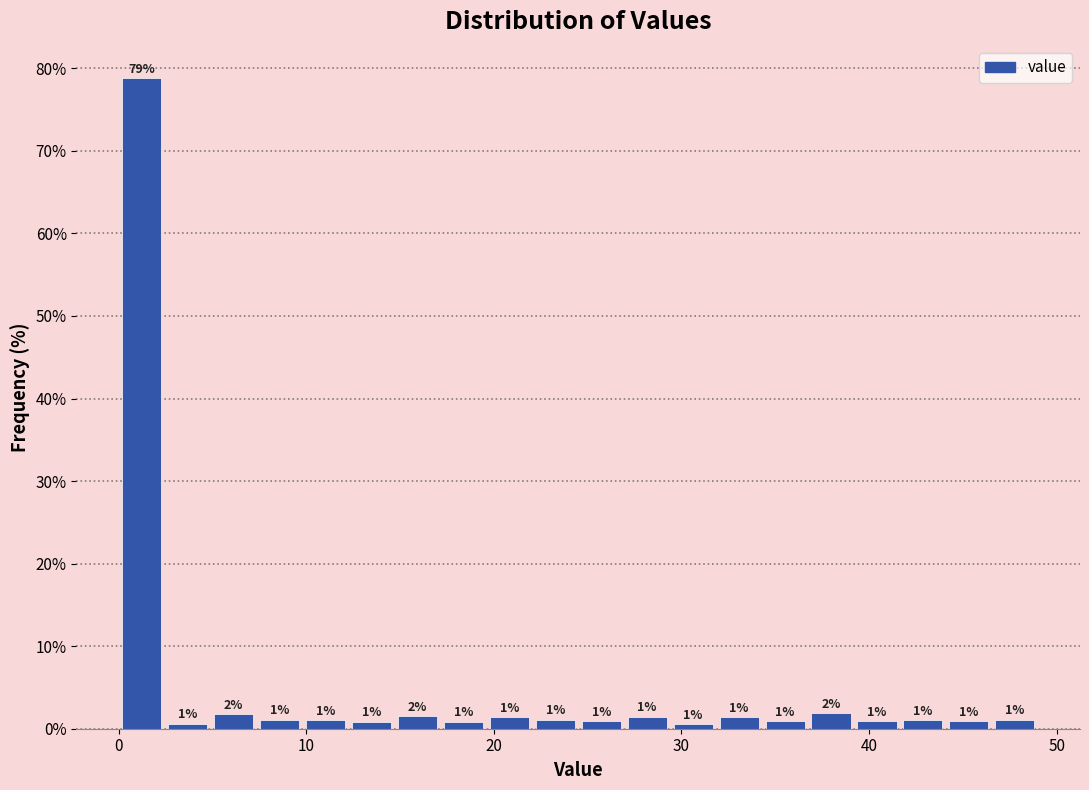

Read against the x-axis, roughly where is the centre of the tallest bar?

1